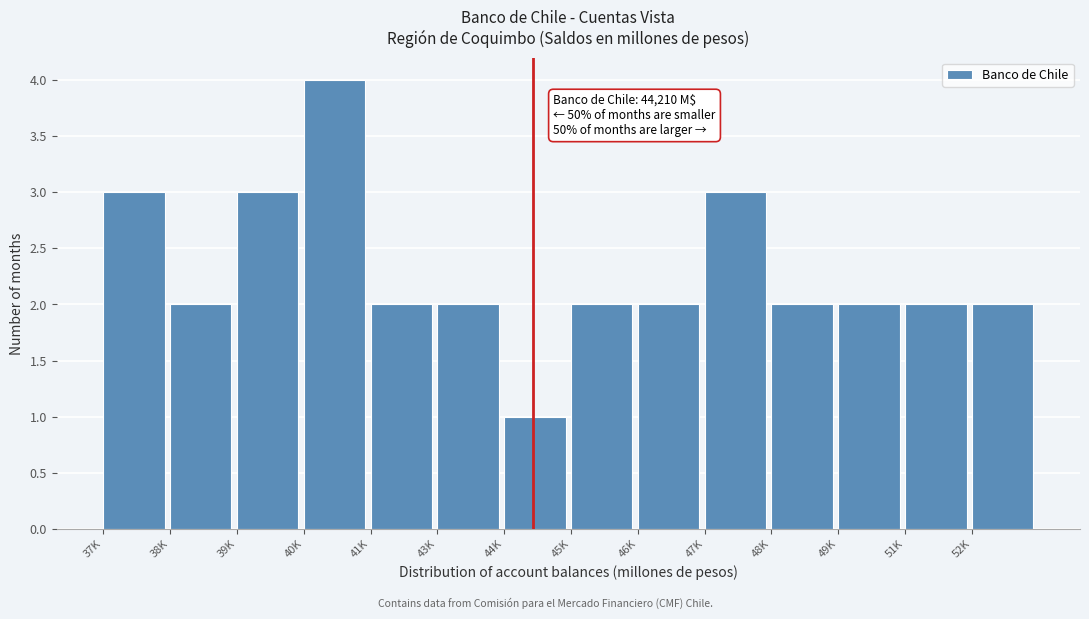

Reading left to right, extract all data points from this chart.

37K=3	38K=2	39K=3	40K=4	41K=2	43K=2	44K=1	45K=2	46K=2	47K=3	48K=2	49K=2	51K=2	52K=2